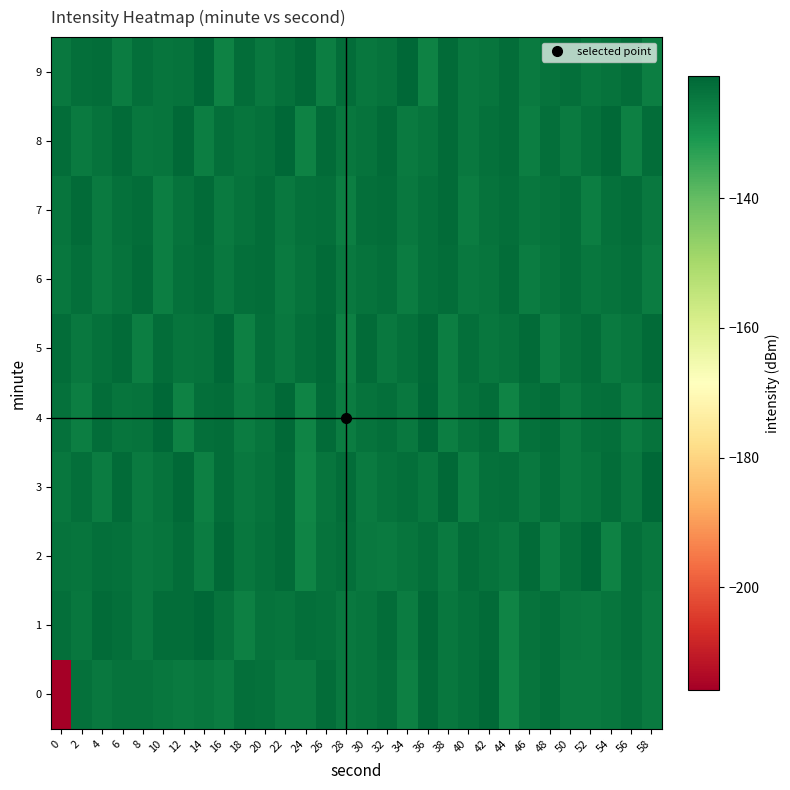

Reading right to left, list all the values displayed in this chart.

0: 58=-125.2	56=-123.1	54=-124.3	52=-125.2	50=-125.0	48=-123.0	46=-123.8	44=-127.3	42=-121.8	40=-123.2	38=-124.4	36=-121.9	34=-126.0	32=-123.0	30=-124.1	28=-124.6	26=-122.3	24=-125.0	22=-125.0	20=-123.3	18=-122.8	16=-125.5	14=-124.4	12=-125.1	10=-124.4	8=-123.5	6=-123.6	4=-124.6	2=-123.2	0=-215.8
1: 58=-124.9	56=-123.0	54=-124.1	52=-125.0	50=-124.6	48=-122.8	46=-123.5	44=-127.0	42=-121.9	40=-123.1	38=-124.2	36=-121.7	34=-125.3	32=-122.6	30=-123.9	28=-124.7	26=-123.2	24=-122.8	22=-124.1	20=-123.5	18=-126.1	16=-123.7	14=-121.2	12=-122.5	10=-122.5	8=-124.7	6=-122.9	4=-122.2	2=-124.4	0=-122.8
2: 58=-124.4	56=-122.7	54=-126.4	52=-121.5	50=-123.3	48=-125.7	46=-122.2	44=-124.8	42=-123.6	40=-122.4	38=-124.9	36=-123.0	34=-124.1	32=-125.0	30=-124.6	28=-122.8	26=-123.5	24=-127.0	22=-121.9	20=-123.1	18=-124.2	16=-121.7	14=-125.3	12=-122.6	10=-123.9	8=-124.7	6=-123.2	4=-122.8	2=-124.1	0=-123.5
3: 58=-121.4	56=-124.7	54=-122.4	52=-123.9	50=-125.2	48=-122.8	46=-124.5	44=-122.7	42=-123.2	40=-125.6	38=-121.8	36=-124.3	34=-122.9	32=-123.6	30=-125.1	28=-122.3	26=-123.8	24=-127.1	22=-122.0	20=-123.4	18=-124.8	16=-122.5	14=-126.2	12=-121.6	10=-123.7	8=-124.9	6=-122.1	4=-125.5	2=-123.0	0=-124.2
4: 58=-123.6	56=-125.4	54=-122.7	52=-123.1	50=-124.9	48=-122.6	46=-123.2	44=-126.8	42=-122.3	40=-123.7	38=-125.9	36=-121.5	34=-124.6	32=-122.8	30=-123.4	28=-125.3	26=-122.1	24=-126.9	22=-121.7	20=-123.8	18=-125.5	16=-122.4	14=-123.0	12=-126.7	10=-121.2	8=-123.5	6=-124.1	4=-122.6	2=-125.8	0=-123.3
5: 58=-122.0	56=-123.8	54=-124.9	52=-122.4	50=-123.6	48=-125.8	46=-122.1	44=-123.5	42=-124.3	40=-122.9	38=-125.6	36=-121.8	34=-123.3	32=-124.7	30=-122.2	28=-126.1	26=-121.6	24=-123.0	22=-124.5	20=-122.8	18=-126.3	16=-121.4	14=-123.7	12=-124.1	10=-122.3	8=-125.7	6=-121.9	4=-123.2	2=-124.8	0=-122.5
6: 58=-125.3	56=-122.9	54=-123.5	52=-124.2	50=-122.7	48=-123.9	46=-125.4	44=-122.3	42=-123.8	40=-124.7	38=-122.4	36=-123.1	34=-125.5	32=-122.8	30=-123.4	28=-124.6	26=-122.2	24=-123.7	22=-125.1	20=-122.5	18=-123.0	16=-124.8	14=-122.6	12=-123.3	10=-125.9	8=-122.1	6=-123.6	4=-125.2	2=-122.7	0=-124.4
7: 58=-124.6	56=-122.4	54=-123.1	52=-125.8	50=-122.9	48=-123.5	46=-124.2	44=-122.7	42=-123.6	40=-125.3	38=-122.1	36=-123.3	34=-124.8	32=-122.5	30=-123.0	28=-125.6	26=-122.8	24=-123.2	22=-124.5	20=-122.3	18=-123.7	16=-125.1	14=-122.0	12=-123.4	10=-125.7	8=-122.6	6=-123.1	4=-124.9	2=-122.2	0=-123.8
8: 58=-122.5	56=-126.1	54=-121.7	52=-123.2	50=-124.9	48=-122.8	46=-125.6	44=-122.4	42=-123.1	40=-124.7	38=-122.0	36=-123.8	34=-125.2	32=-121.9	30=-123.6	28=-124.3	26=-122.2	24=-126.5	22=-121.5	20=-123.3	18=-124.1	16=-122.7	14=-125.9	12=-121.6	10=-123.8	8=-124.4	6=-122.1	4=-123.7	2=-125.0	0=-122.3
9: 58=-125.8	56=-122.6	54=-123.7	52=-124.2	50=-122.7	48=-123.4	46=-125.1	44=-122.3	42=-123.9	40=-124.5	38=-122.1	36=-126.6	34=-121.2	32=-123.7	30=-124.3	28=-122.4	26=-125.7	24=-121.8	22=-123.2	20=-124.8	18=-122.6	16=-126.4	14=-121.3	12=-123.5	10=-124.1	8=-122.9	6=-125.3	4=-122.4	2=-123.0	0=-124.6